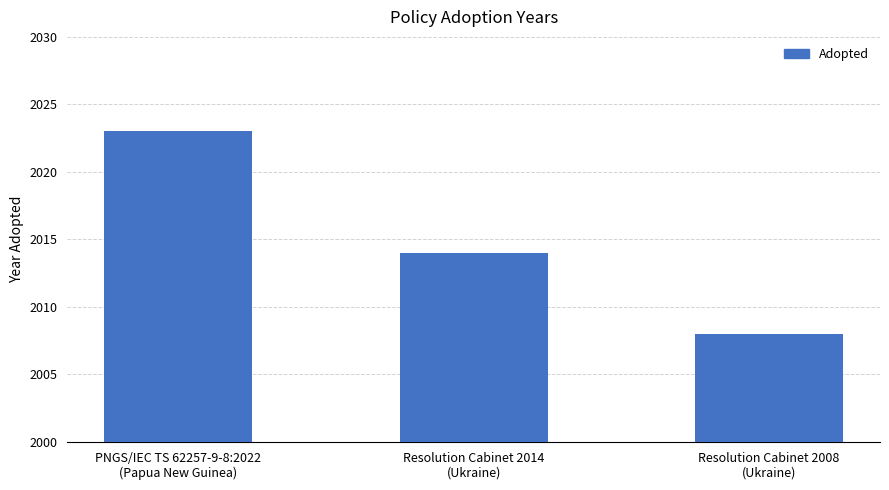

Approximately how many times larger is the value at Resolution Cabinet 2014
(Ukraine) compared to PNGS/IEC TS 62257-9-8:2022
(Papua New Guinea)?

1.0